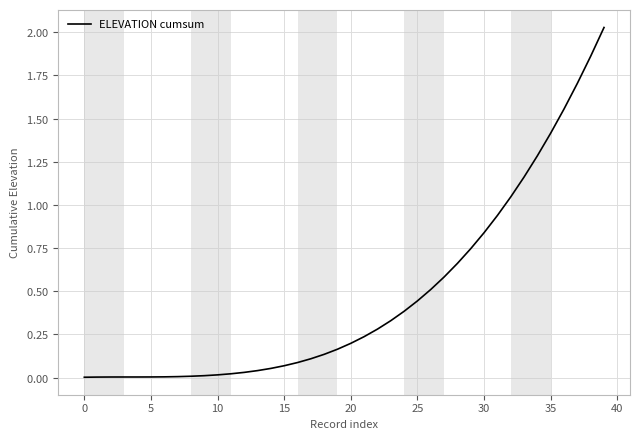

Reading left to right, list all the values displayed in this chart.

0.0	0.0	0.0	0.0	0.0	0.0	0.0	0.0	0.0	0.0	0.0	0.0	0.0	0.0	0.1	0.1	0.1	0.1	0.1	0.2	0.2	0.2	0.3	0.3	0.4	0.4	0.5	0.6	0.7	0.7	0.8	0.9	1.0	1.2	1.3	1.4	1.6	1.7	1.9	2.0